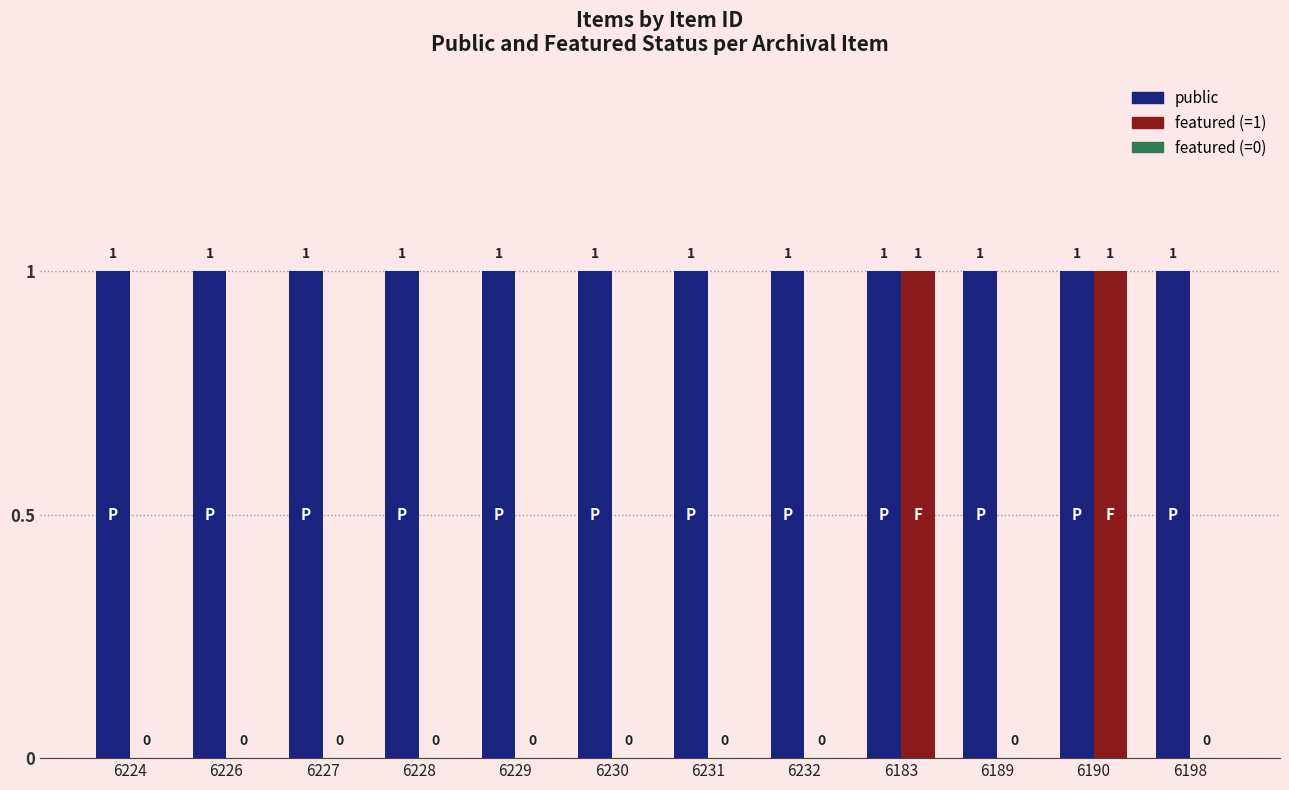

Reading left to right, transcribe all the data shown in this chart.

public: 6224=1	6226=1	6227=1	6228=1	6229=1	6230=1	6231=1	6232=1	6183=1	6189=1	6190=1	6198=1
featured: 6224=0	6226=0	6227=0	6228=0	6229=0	6230=0	6231=0	6232=0	6183=1	6189=0	6190=1	6198=0